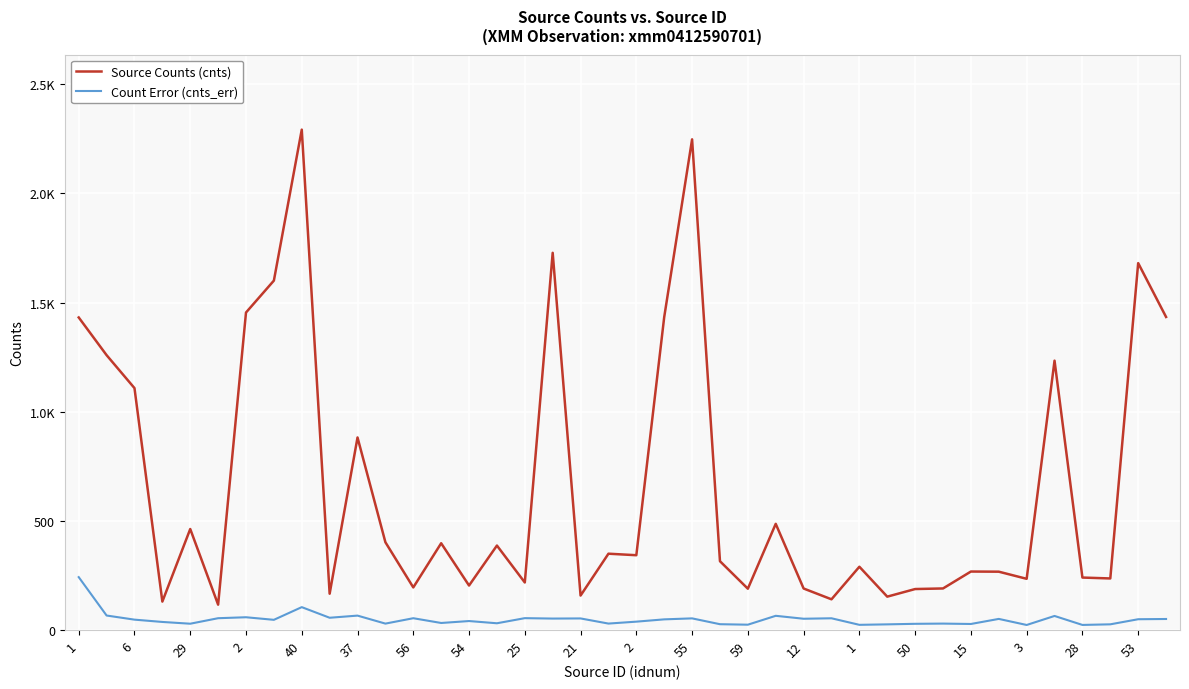

What are all the series names shown in the legend?

Source Counts (cnts), Count Error (cnts_err)